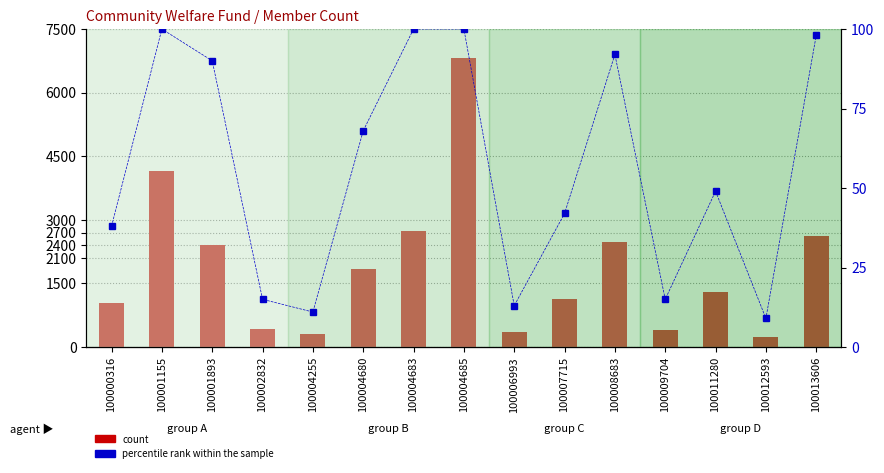

List the series in order of their overall mean, highest first.

count, percentile rank within the sample